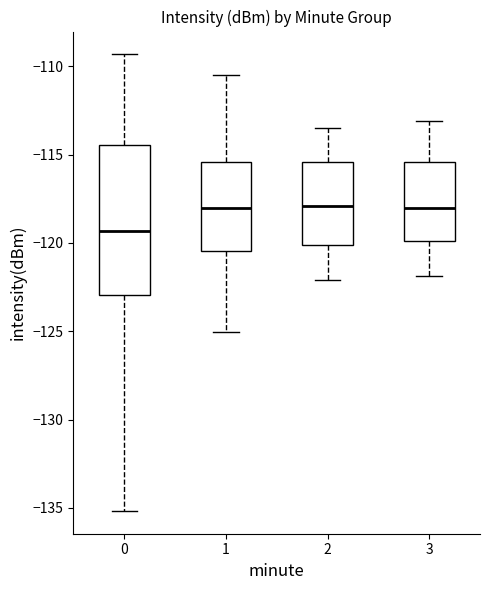

Where does the lower whisker of the box at x = 1 end on the y-axis? The values are not printed on the chart, so give them approximately, as read against the axis.

-125.0